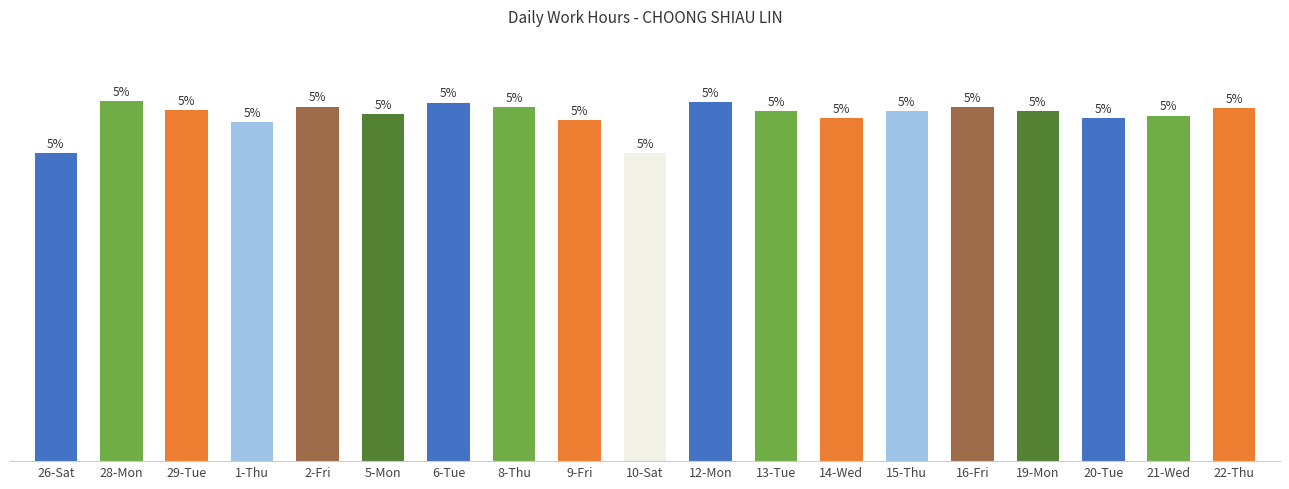

The value at 16-Fri is 10.9. True or false?

True